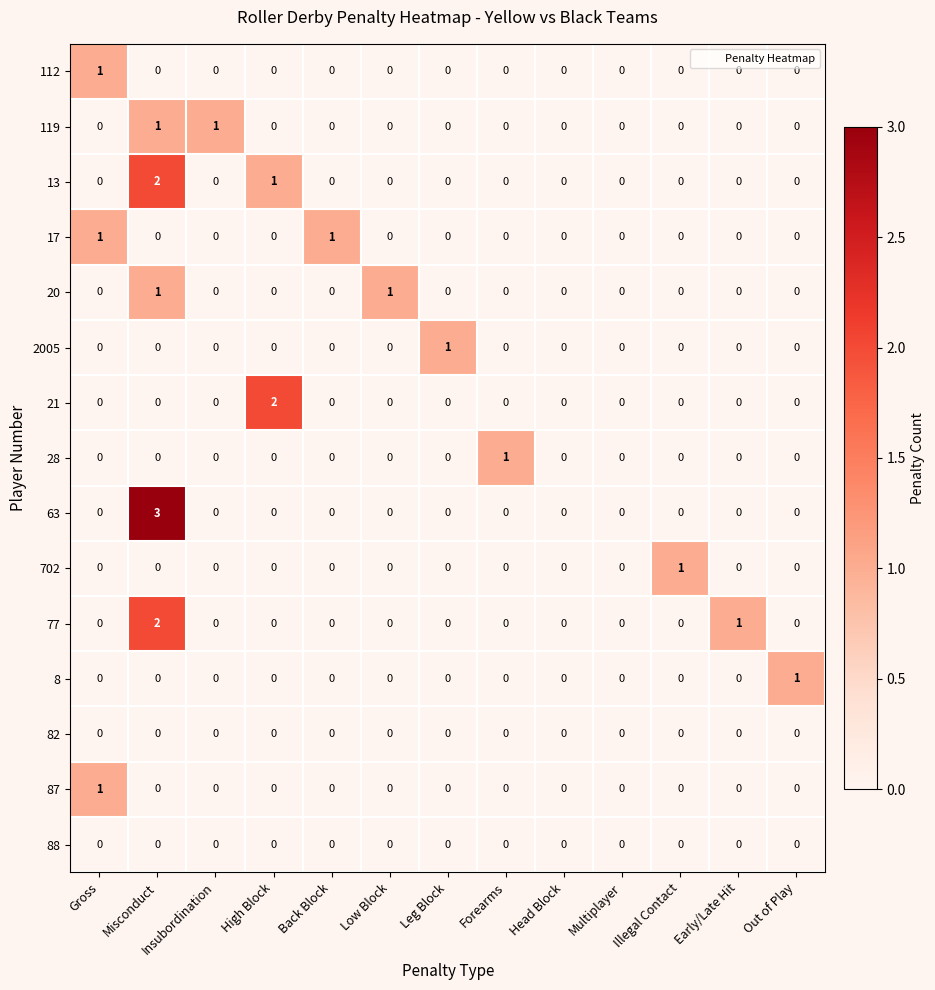

The 77 series shows 2 at Misconduct. True or false?

True